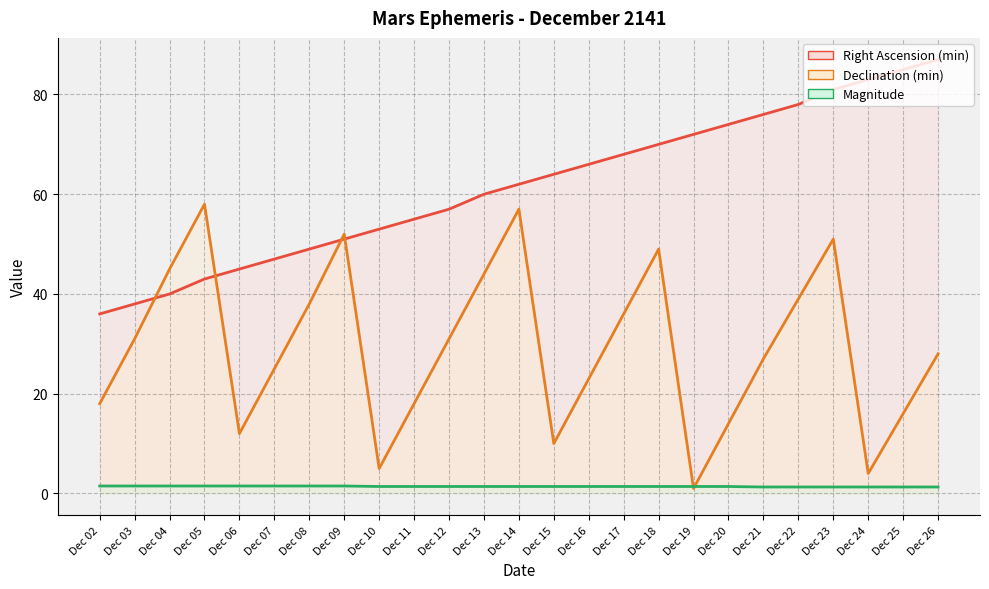

What are all the series names shown in the legend?

Right Ascension (min), Declination (min), Magnitude